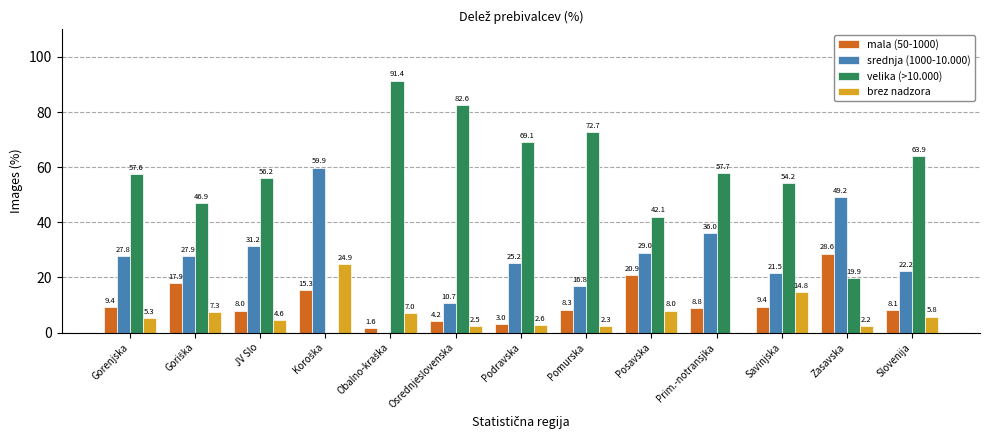

Which series has the largest total across all categories?

velika (>10.000)